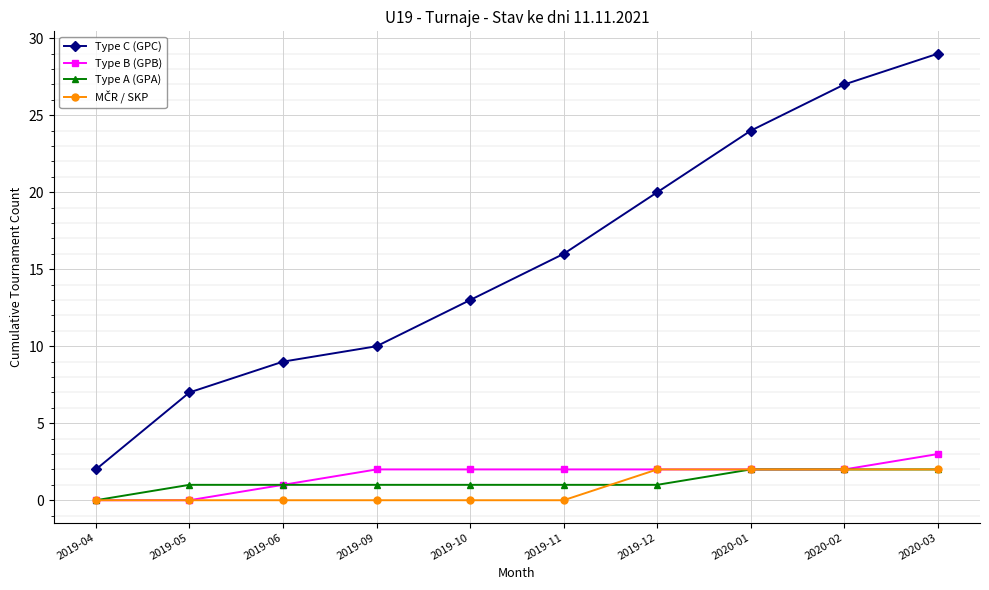

True or false: Type C (GPC) and Type B (GPB) intersect in this chart.

False